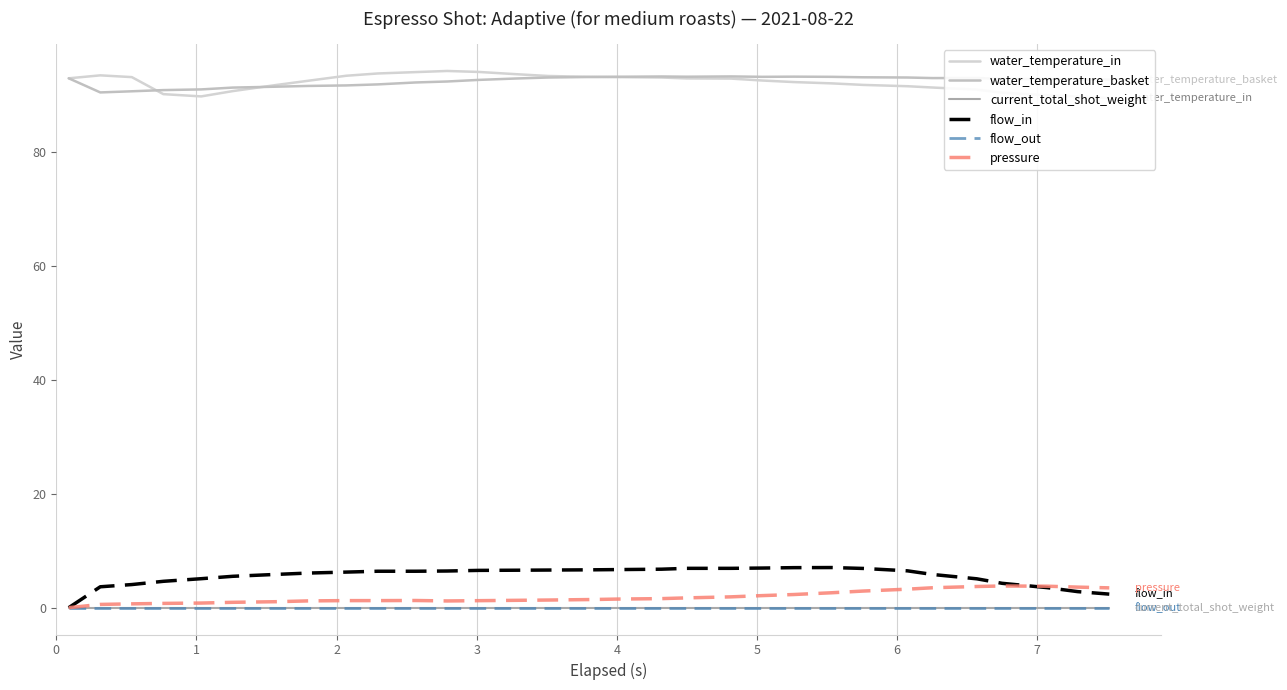

Reading left to right, list all the values displayed in this chart.

water_temperature_in: 93.0	93.5	93.2	90.2	89.8	90.8	91.8	92.6	93.5	93.8	94.1	94.3	94.1	93.7	93.4	93.2	93.2	93.1	93.0	93.0	92.6	92.3	92.1	91.8	91.6	91.4	91.0	90.5	90.0	89.8	89.5
water_temperature_basket: 93.0	90.5	90.7	90.9	91.0	91.4	91.5	91.7	91.8	91.9	92.3	92.4	92.7	93.0	93.1	93.2	93.3	93.3	93.3	93.3	93.3	93.3	93.3	93.2	93.1	93.0	93.1	92.9	92.9	92.8	92.8
current_total_shot_weight: 0.0	0.0	0.0	0.0	0.0	0.0	0.0	0.0	0.0	0.0	0.0	0.0	0.0	0.0	0.0	0.0	0.0	0.0	0.0	0.0	0.0	0.0	0.0	0.0	0.0	0.0	0.0	0.0	0.0	0.0	0.0
flow_in: 0.0	3.7	4.1	4.6	5.1	5.5	5.8	6.1	6.2	6.4	6.4	6.4	6.5	6.6	6.6	6.7	6.7	6.8	6.9	6.9	7.0	7.0	7.0	6.9	6.5	5.8	5.1	4.3	3.5	2.8	2.4
flow_out: 0.0	0.0	0.0	0.0	0.0	0.0	0.0	0.0	0.0	0.0	0.0	0.0	0.0	0.0	0.0	0.0	0.0	0.0	0.0	0.0	0.0	0.0	0.0	0.0	0.0	0.0	0.0	0.0	0.0	0.0	0.0
pressure: 0.0	0.6	0.7	0.8	0.8	0.9	1.1	1.2	1.2	1.2	1.3	1.2	1.2	1.3	1.3	1.4	1.5	1.6	1.7	1.9	2.1	2.3	2.6	2.9	3.2	3.5	3.7	3.8	3.8	3.6	3.5